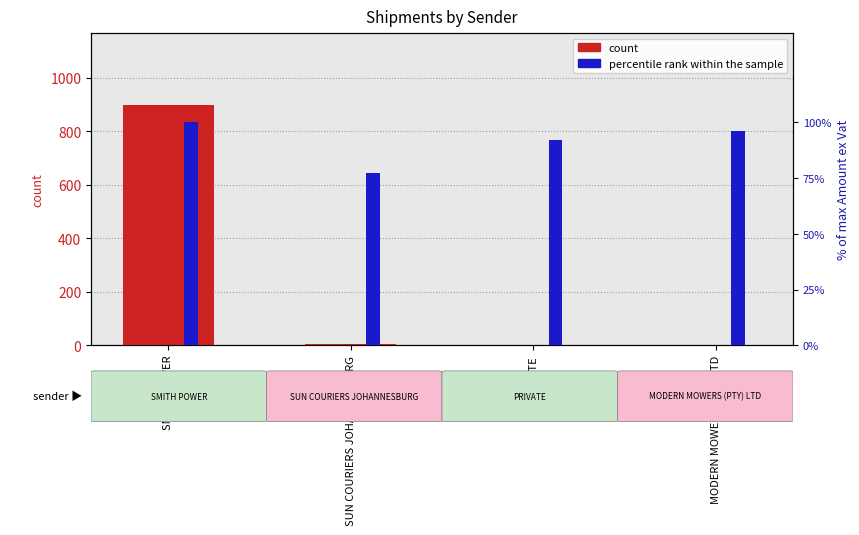

At SUN COURIERS JOHANNESBURG, list the series in order from smallest to largest.

count, percentile rank within the sample